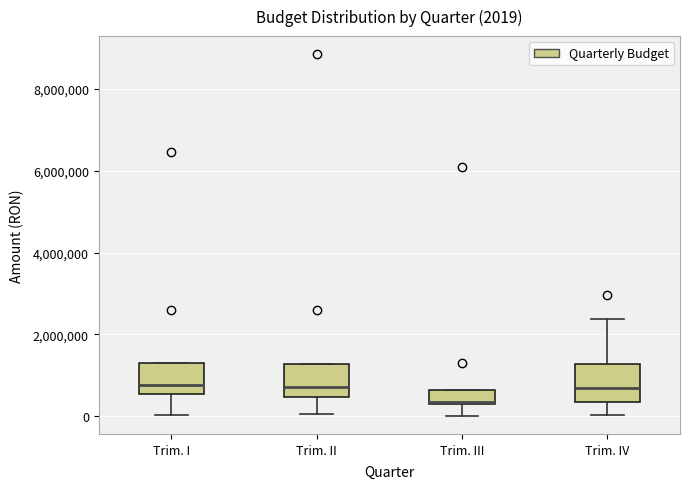

Which box has the lowest median line?

Trim. III